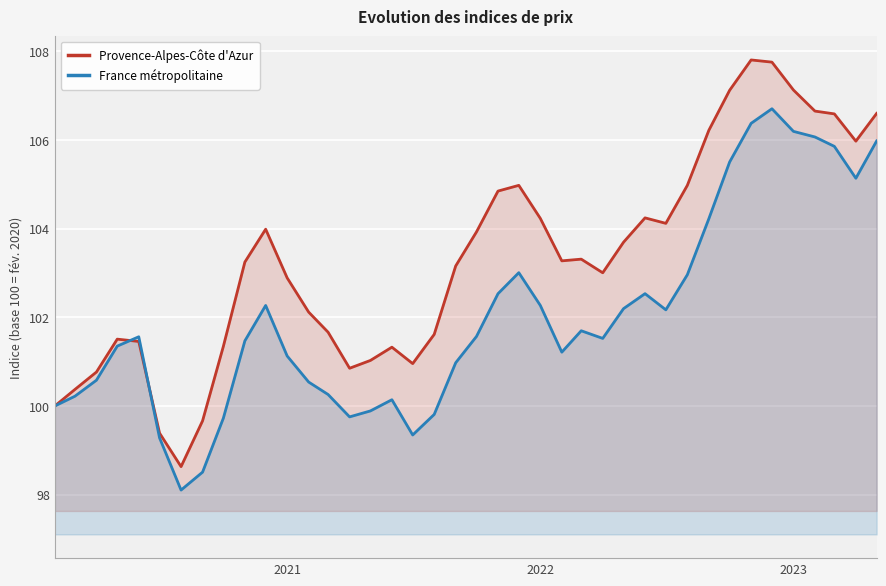

What is the maximum value shown in the chart?

107.8